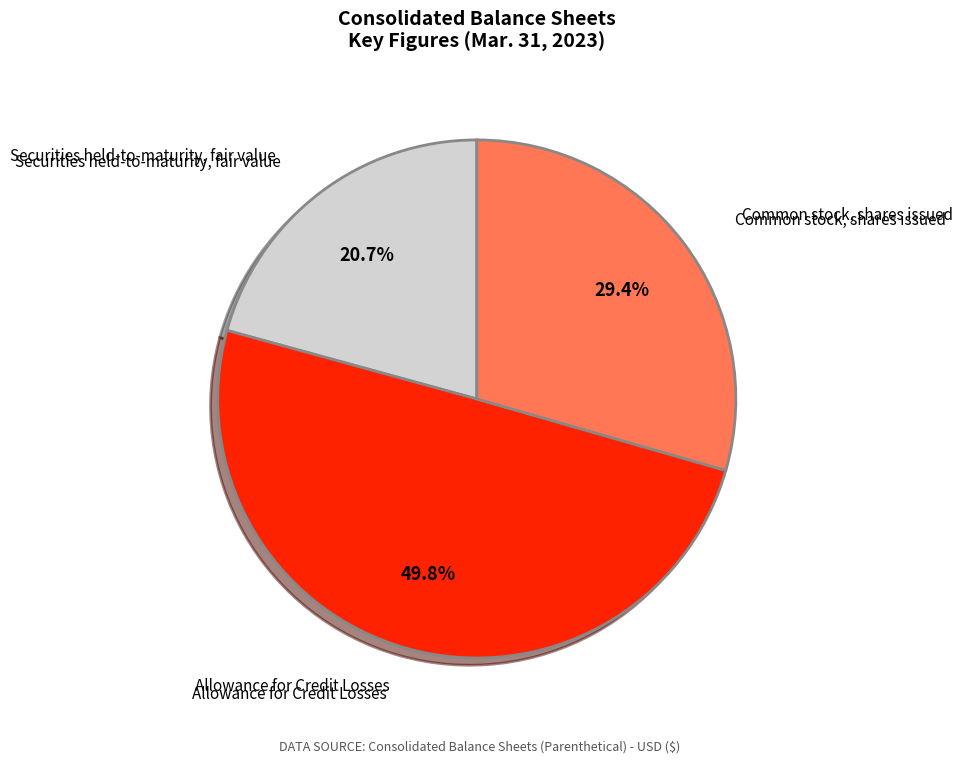

Rank the categories by value from highest to lowest.

Allowance for Credit Losses, Common stock, shares issued, Securities held-to-maturity, fair value